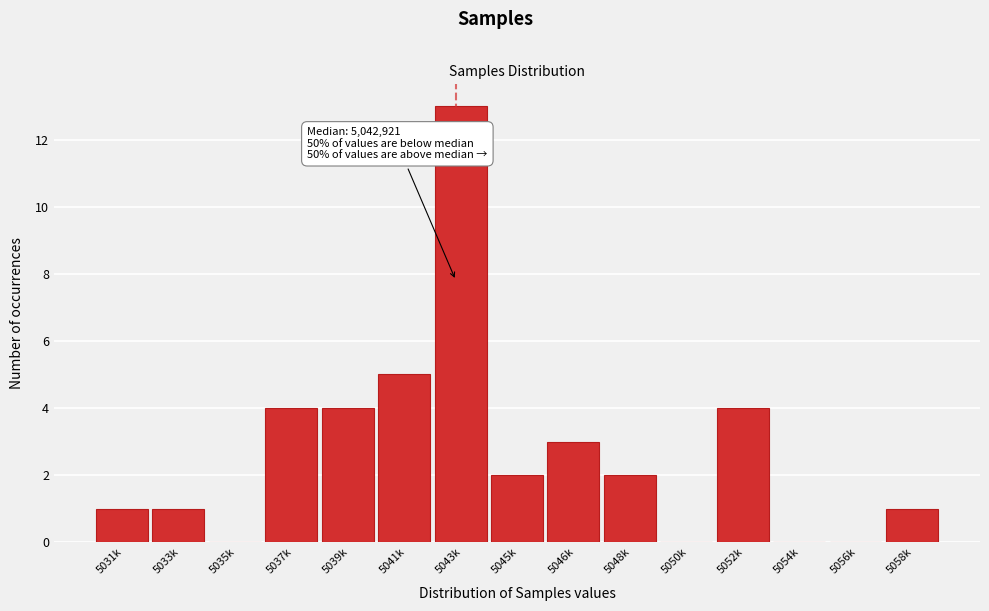

Reading left to right, what are all the values shown in this chart?

5031k=1	5033k=1	5035k=0	5037k=4	5039k=4	5041k=5	5043k=13	5045k=2	5046k=3	5048k=2	5050k=0	5052k=4	5054k=0	5056k=0	5058k=1